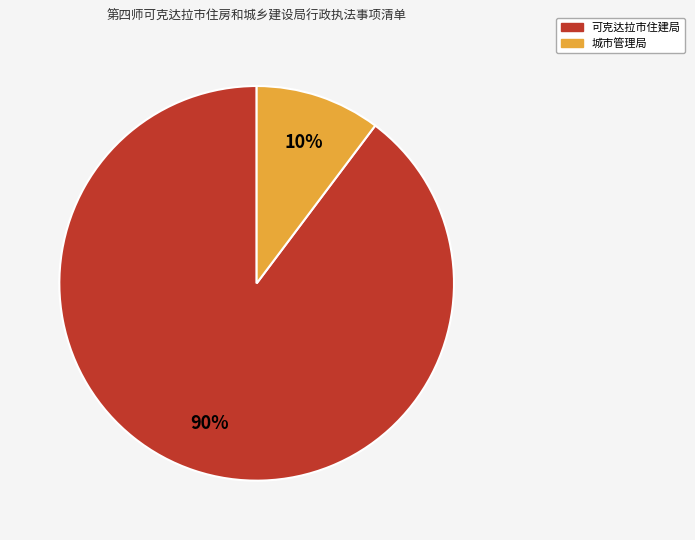

To the nearest percent, what portion does 可克达拉市住建局 represent?

90%